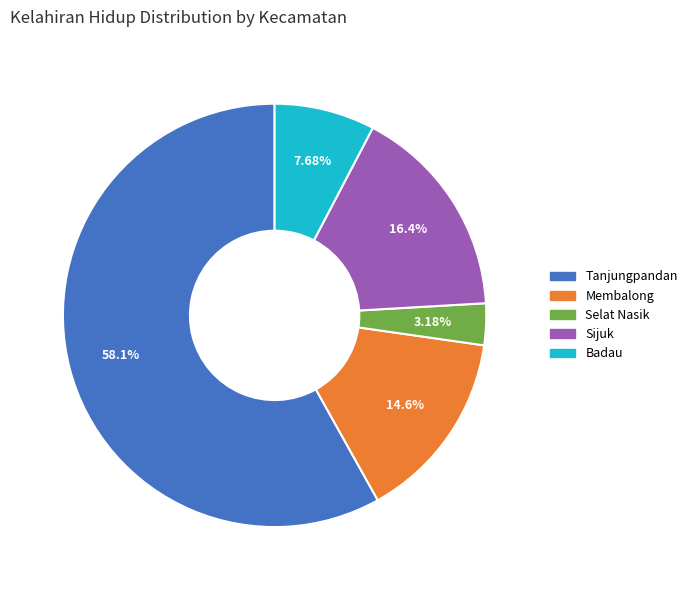

To the nearest percent, what portion does Membalong represent?

15%